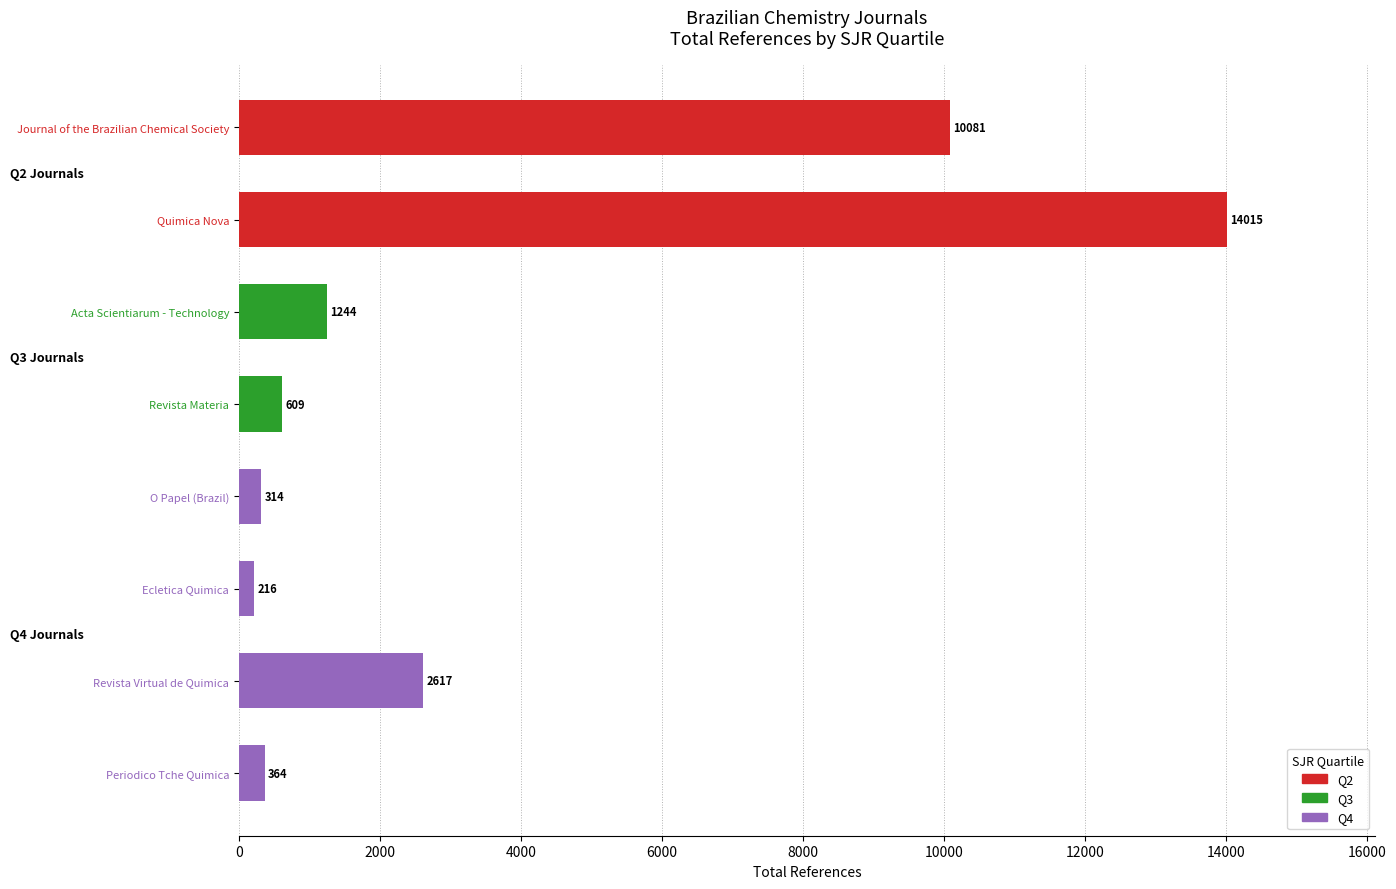

Rank the categories by value from lowest to highest.

Ecletica Quimica, O Papel (Brazil), Periodico Tche Quimica, Revista Materia, Acta Scientiarum - Technology, Revista Virtual de Quimica, Journal of the Brazilian Chemical Society, Quimica Nova